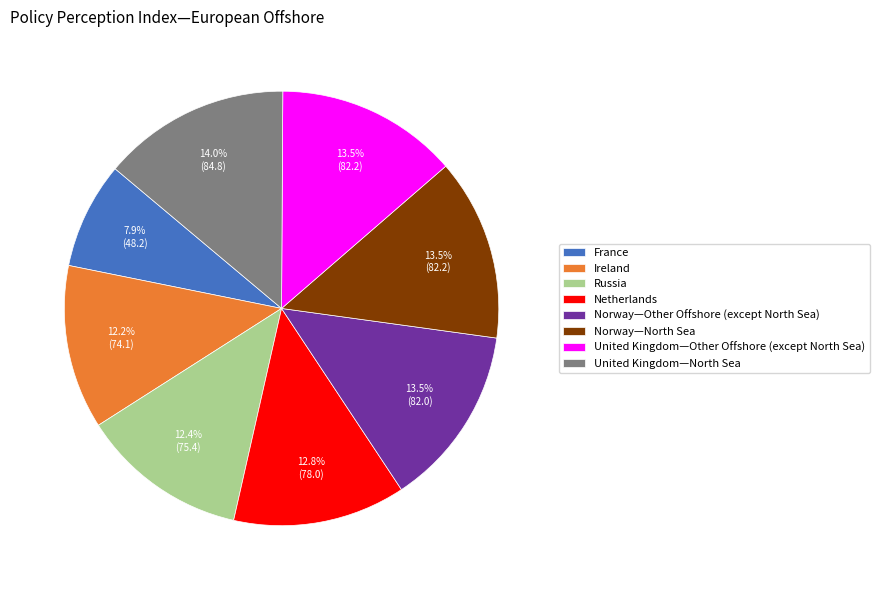

What is the smallest slice in the pie chart?

France